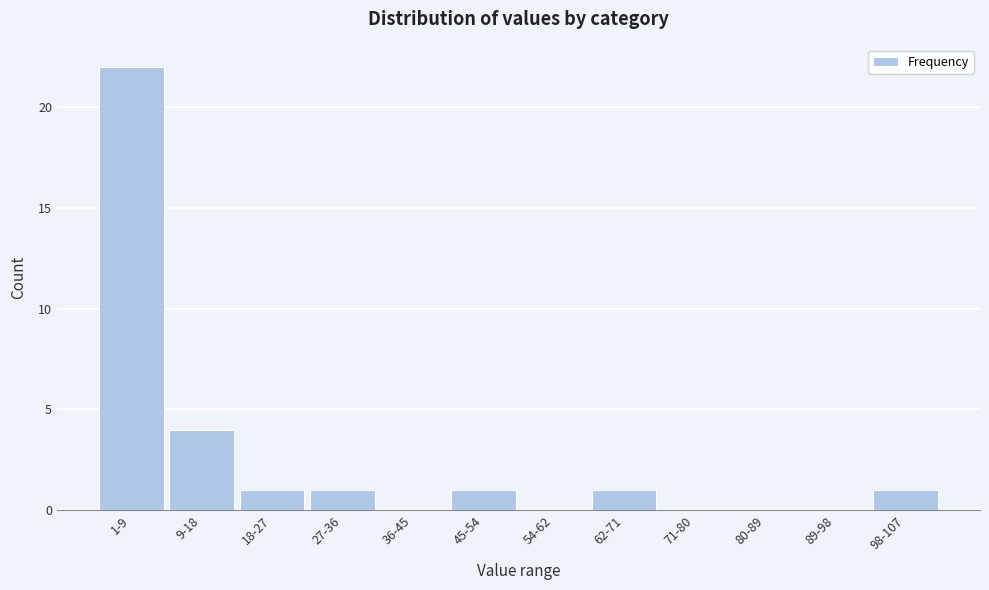

Reading left to right, list all the values displayed in this chart.

1-9=22	9-18=4	18-27=1	27-36=1	36-45=0	45-54=1	54-62=0	62-71=1	71-80=0	80-89=0	89-98=0	98-107=1